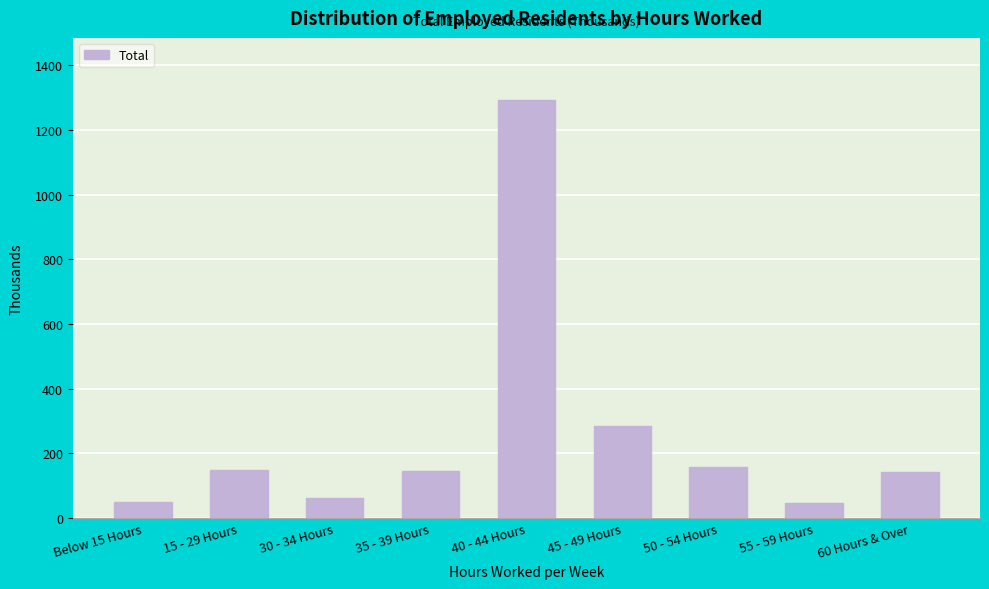

Which label corresponds to the largest value in the chart?

40 - 44 Hours